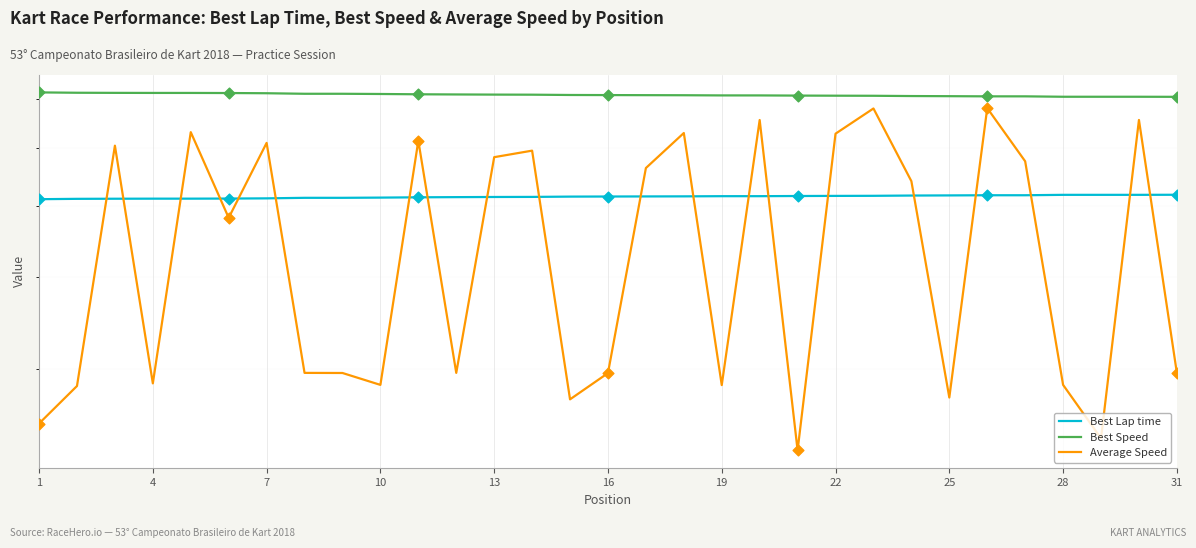

Which series has the largest total across all categories?

Best Speed